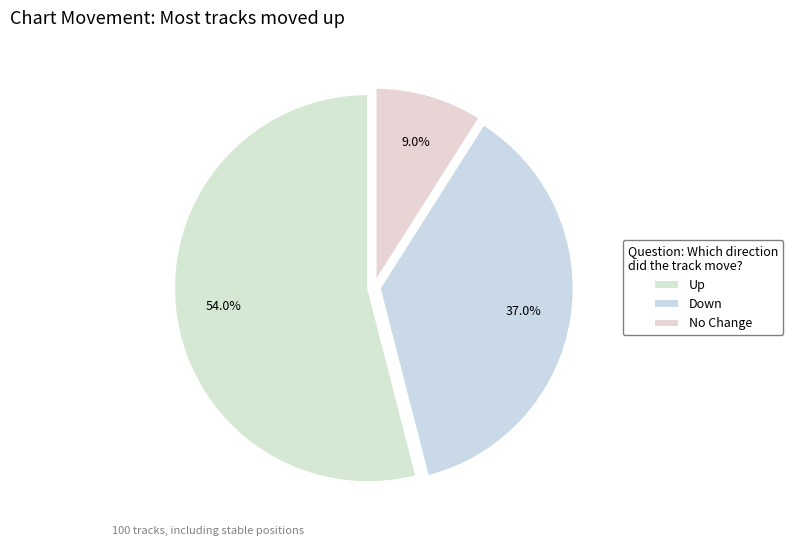

Is there a majority slice in this chart?

Yes